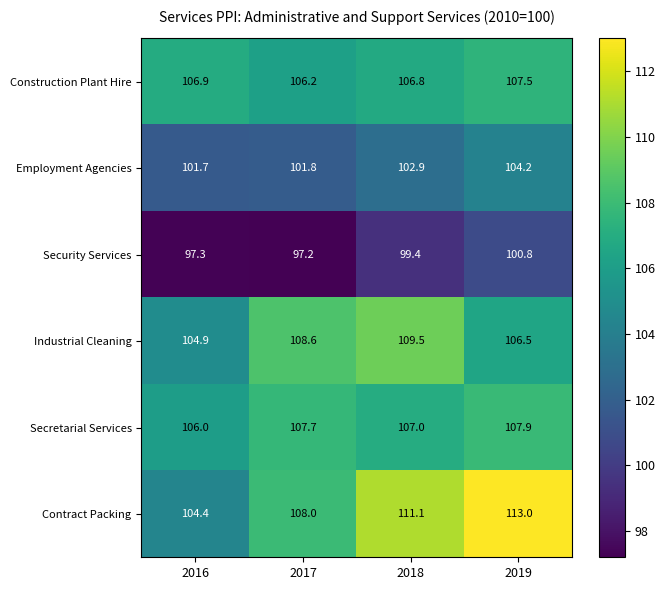

Which series has the largest total across all categories?

Contract Packing